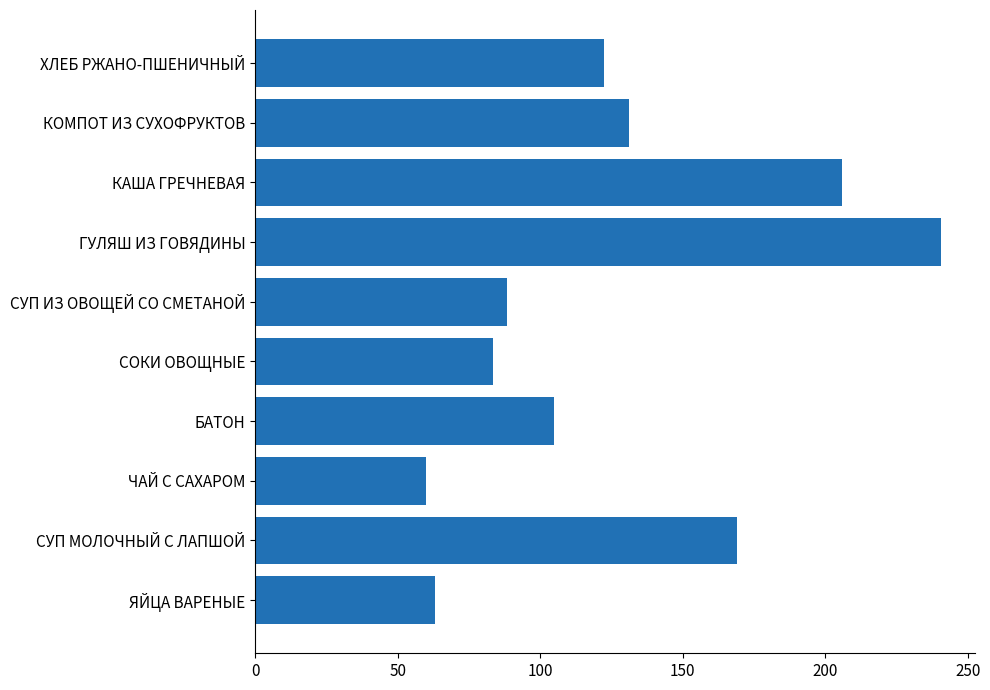

How many data points are less than 122?

5